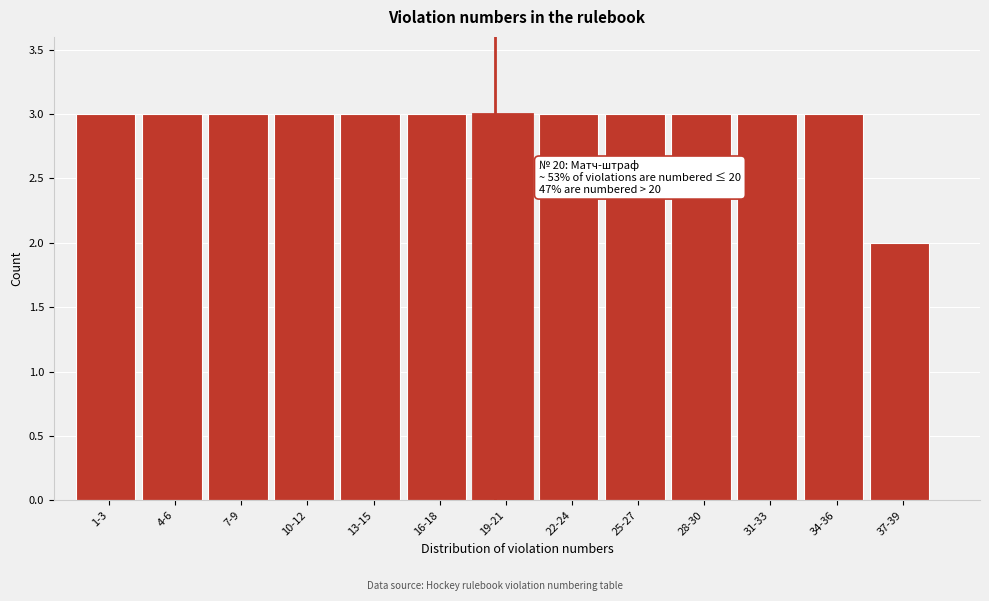

Reading left to right, list all the values displayed in this chart.

3	3	3	3	3	3	3	3	3	3	3	3	2